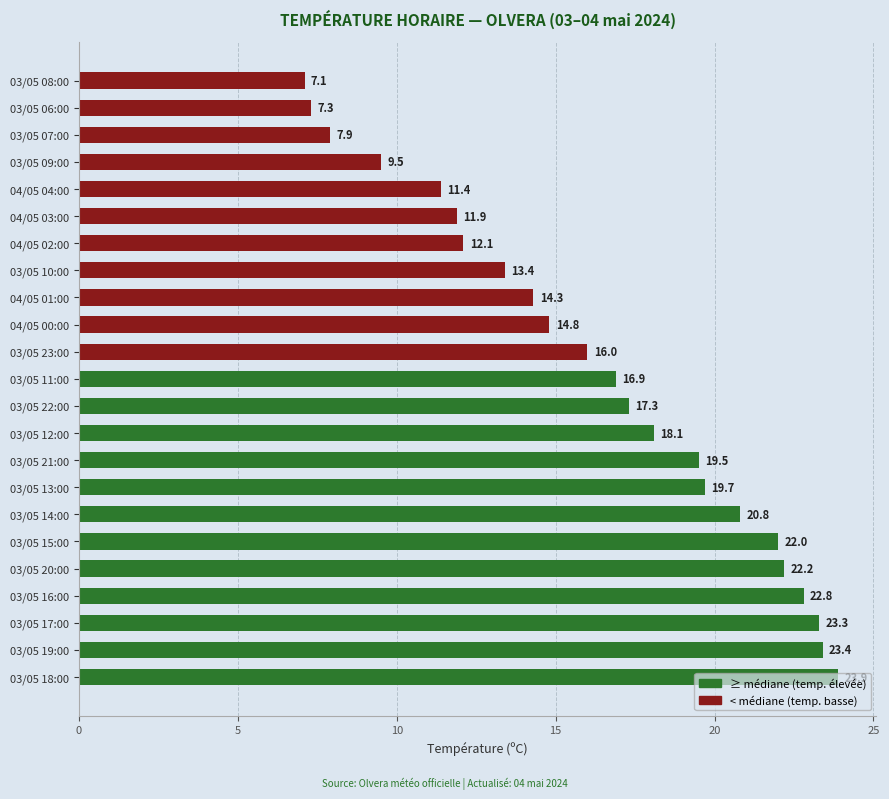

What is the difference between the maximum and minimum values?

16.8